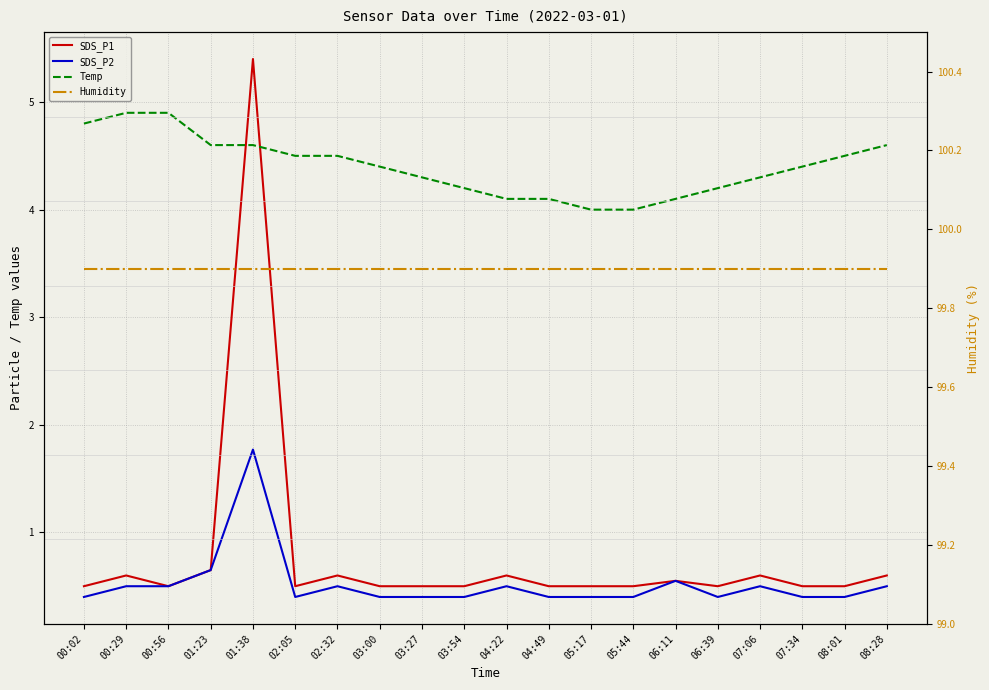

What is the label of the 19th point from the right?

00:29